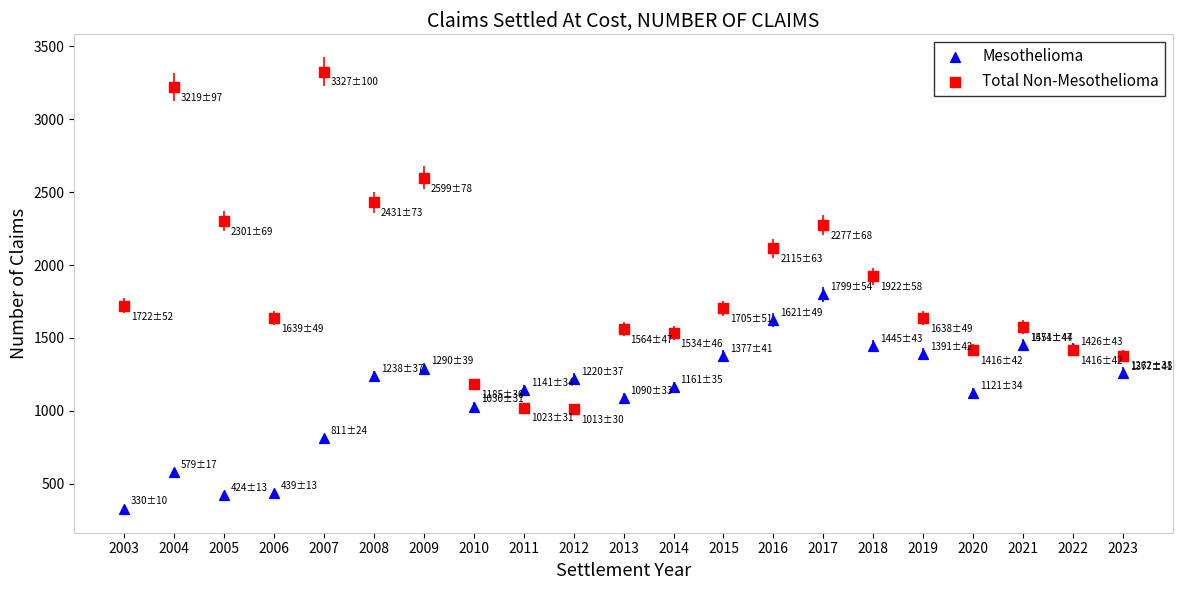

In the Total Non-Mesothelioma series, what Y value is closest to 2170?

2115